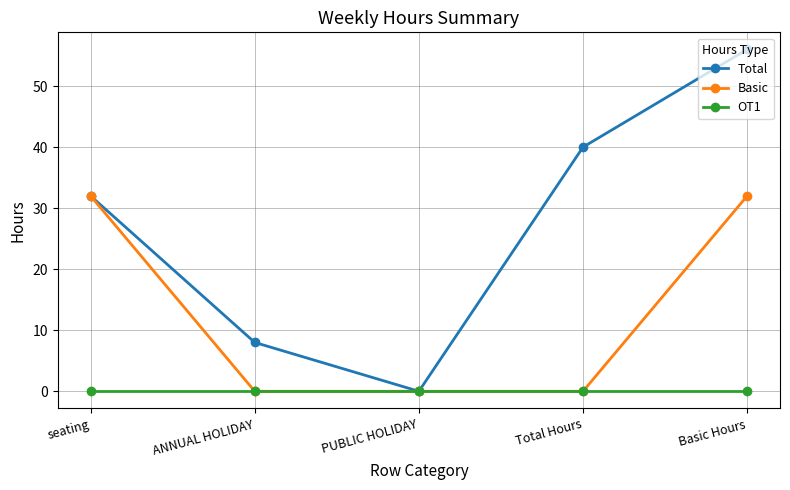

What is the difference between the highest and lowest values at Total Hours?

40